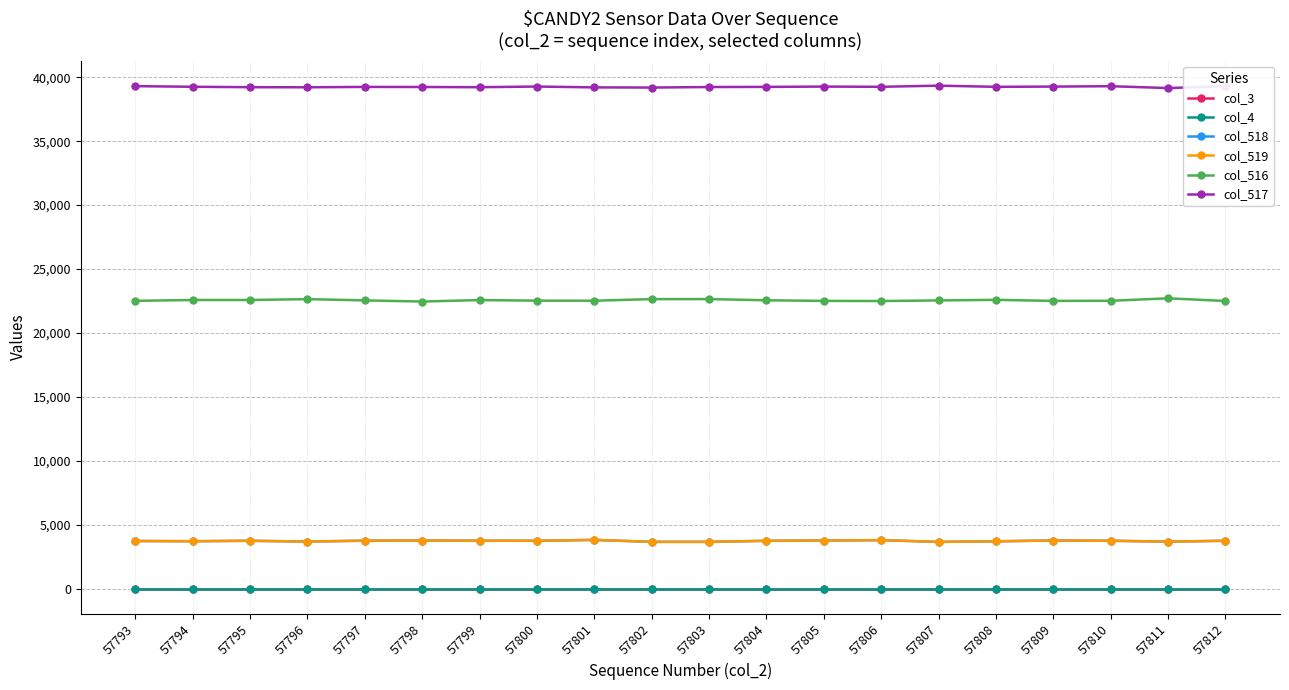

How many lines are shown in the chart?

6